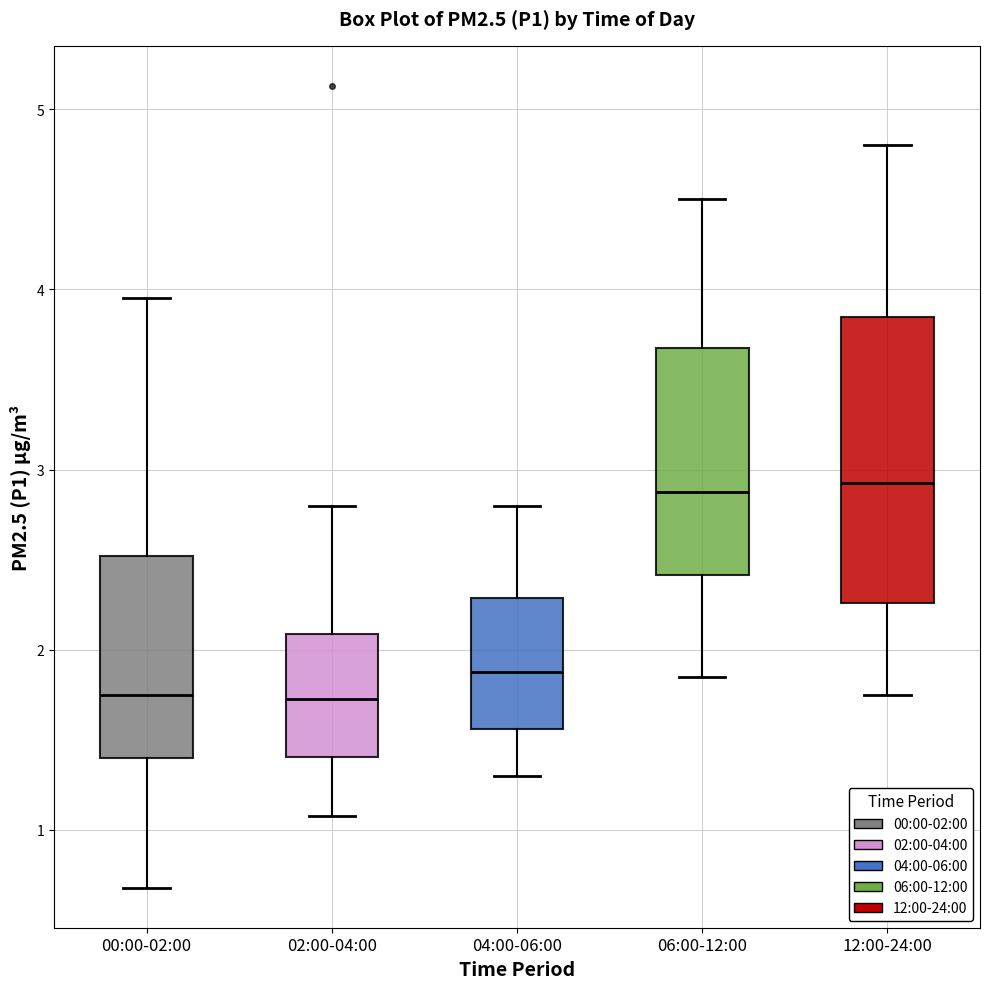

Where is the upper edge of the box for 02:00-04:00 on the y-axis? The values are not printed on the chart, so give them approximately, as read against the axis.

2.1